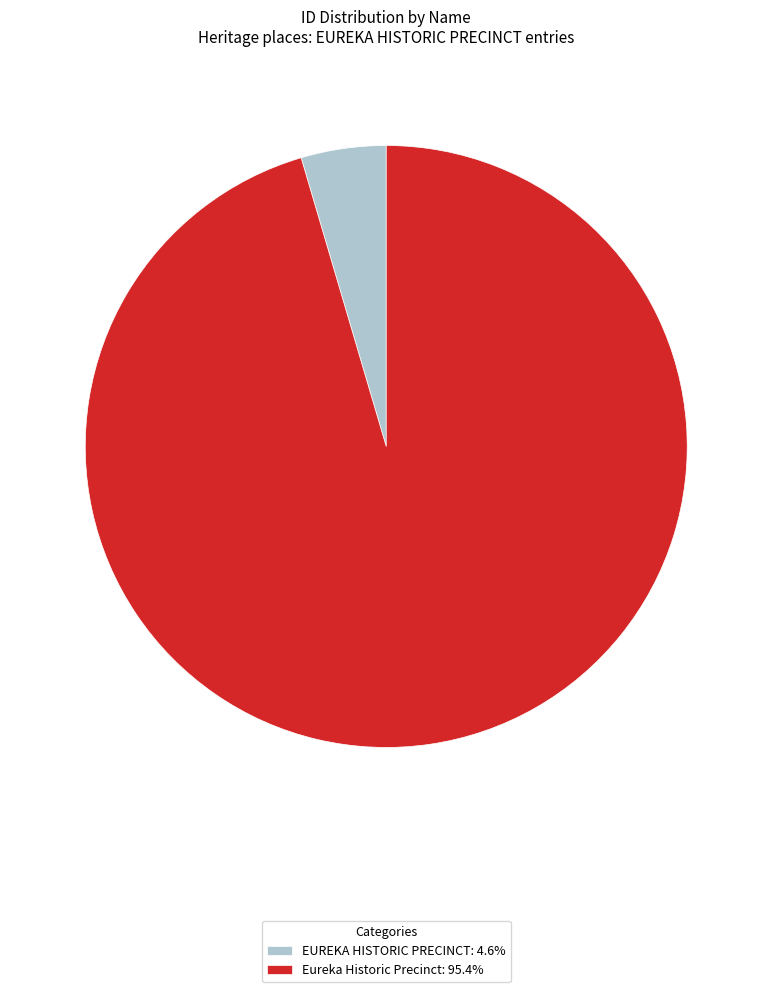

Do EUREKA HISTORIC PRECINCT: 4.6% and Eureka Historic Precinct: 95.4% together represent more than half of the pie?

Yes